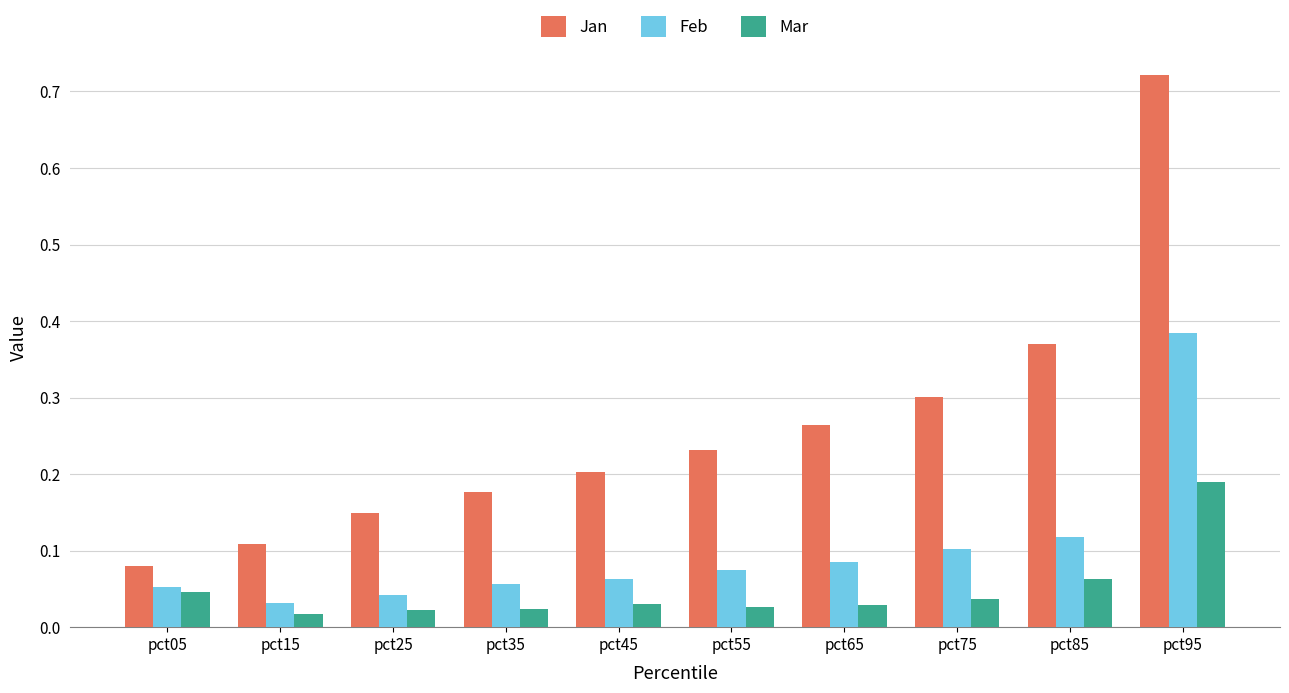

Between pct05 and pct85, which series saw the biggest shift?

Jan